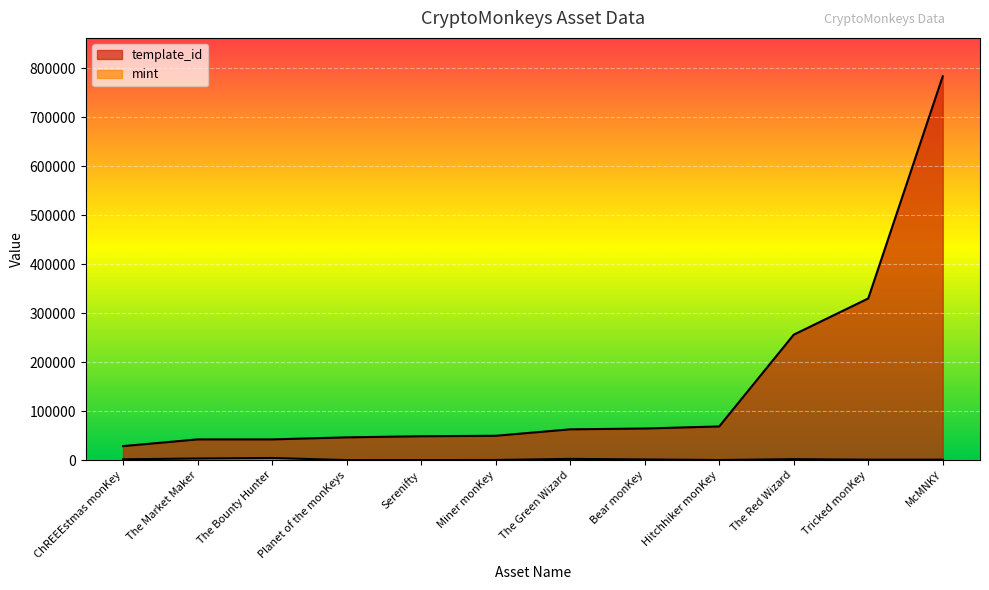

Reading left to right, list all the values displayed in this chart.

template_id: ChREEEstmas monKey=28744	The Market Maker=42420	The Bounty Hunter=42421	Planet of the monKeys=46598	Serenifty=48873	Miner monKey=49849	The Green Wizard=62974	Bear monKey=64660	Hitchhiker monKey=68874	The Red Wizard=256179	Tricked monKey=330131	McMNKY=783650
mint: ChREEEstmas monKey=1828	The Market Maker=3411	The Bounty Hunter=4494	Planet of the monKeys=196	Serenifty=266	Miner monKey=410	The Green Wizard=2666	Bear monKey=1545	Hitchhiker monKey=368	The Red Wizard=2112	Tricked monKey=1093	McMNKY=1099